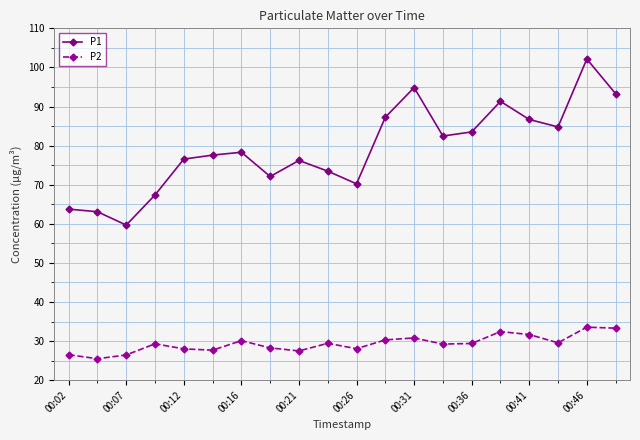

Which series has the widest spread of values?

P1